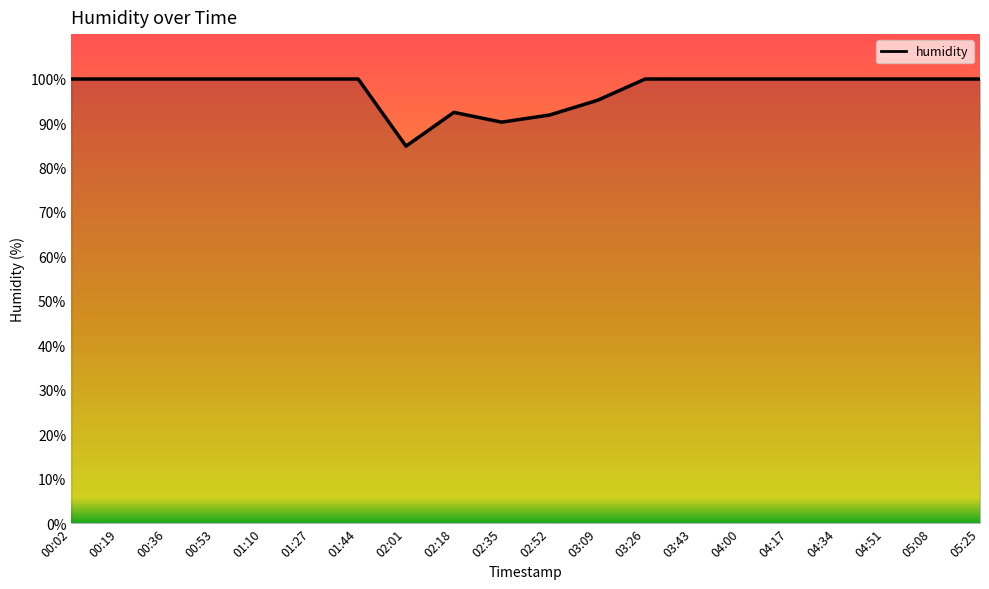

True or false: the data shows 58.0 at 04:17.

False